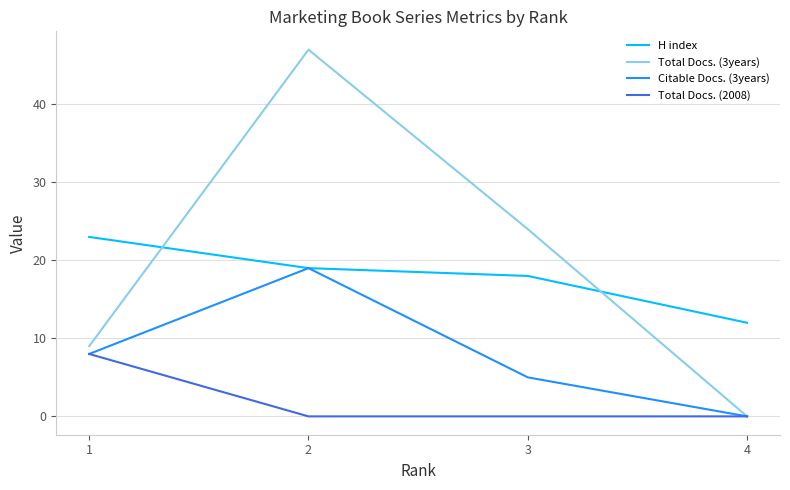

The value of Total Docs. (3years) at 4 is 0. True or false?

True